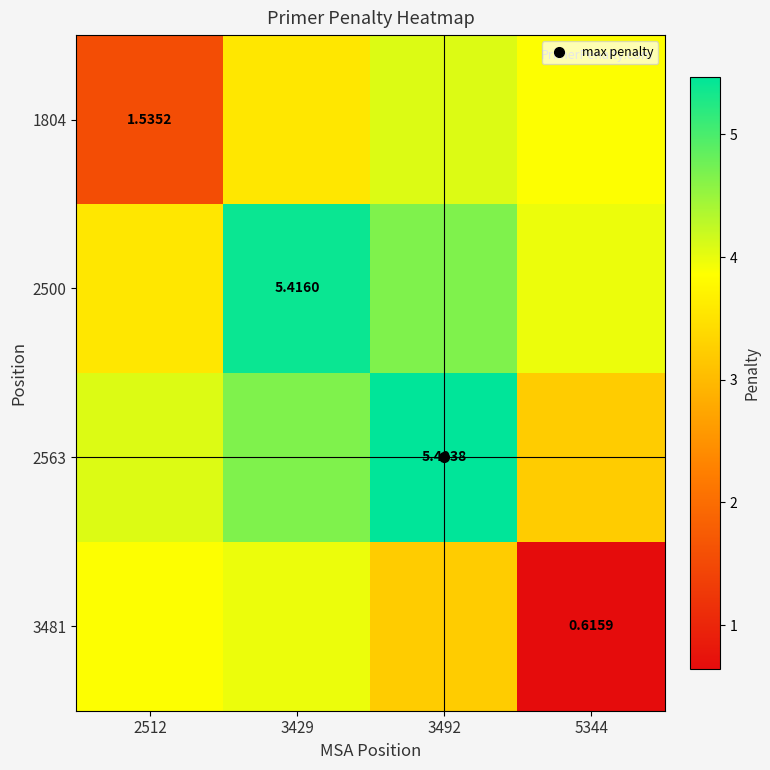

What is the difference between the maximum and minimum values in the 2563 series?

2.2